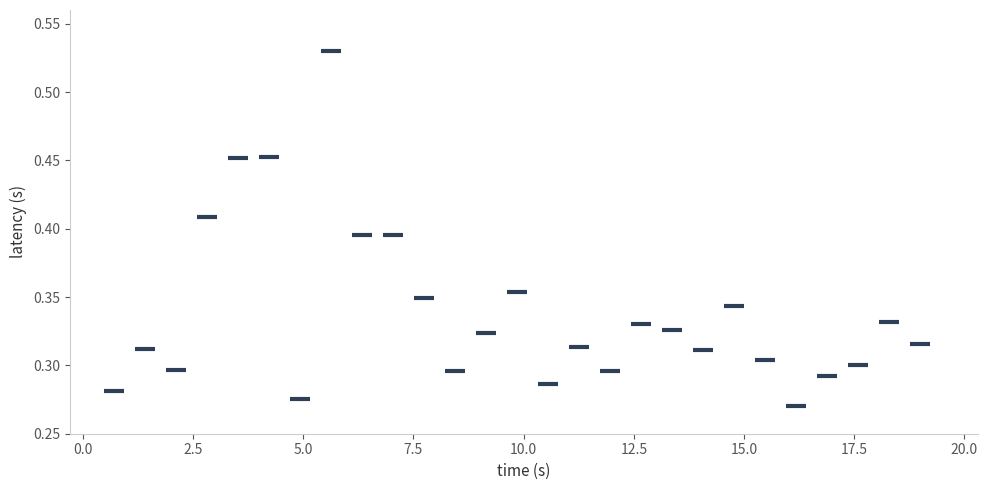

What is the range of X values (max minus min)?

18.3